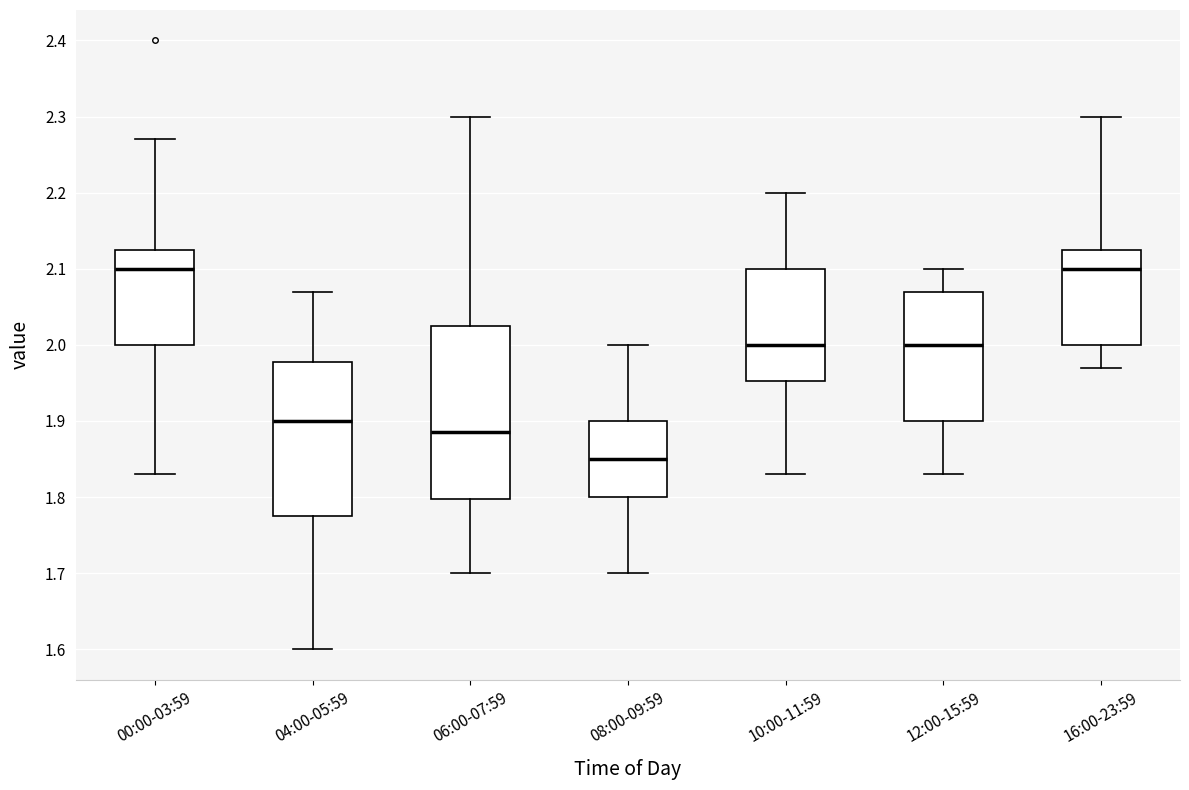

Reading left to right, transcribe this box plot: for each box, give where its median line is, the range the box spans, and where its two whiskers end, as read against the y-axis. The values are not printed on the chart, so give them approximately, as read against the axis.

00:00-03:59: median 2.10, box 2.00 to 2.13, whiskers 1.83 to 2.27
04:00-05:59: median 1.90, box 1.78 to 1.98, whiskers 1.60 to 2.07
06:00-07:59: median 1.89, box 1.80 to 2.03, whiskers 1.70 to 2.30
08:00-09:59: median 1.85, box 1.80 to 1.90, whiskers 1.70 to 2.00
10:00-11:59: median 2.00, box 1.95 to 2.10, whiskers 1.83 to 2.20
12:00-15:59: median 2.00, box 1.90 to 2.07, whiskers 1.83 to 2.10
16:00-23:59: median 2.10, box 2.00 to 2.13, whiskers 1.97 to 2.30